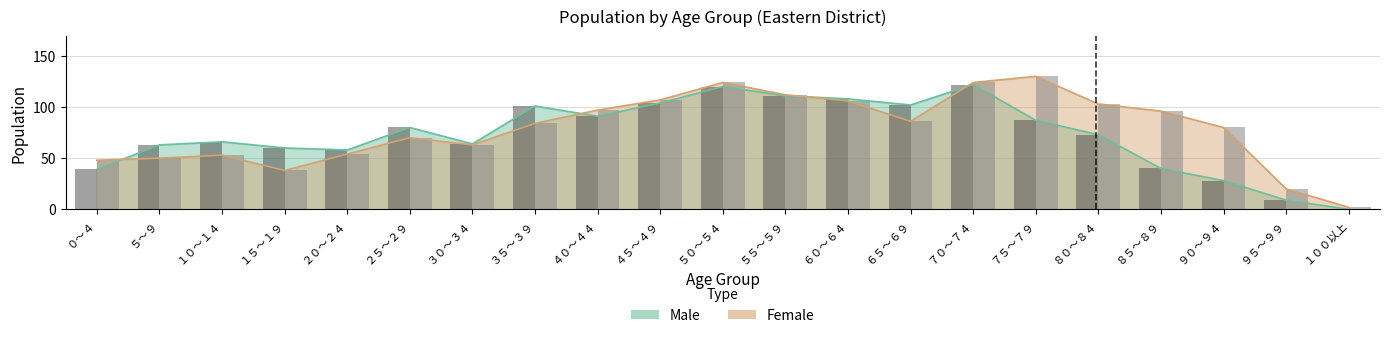

The value of Female at ８０～８４ is 103. True or false?

True